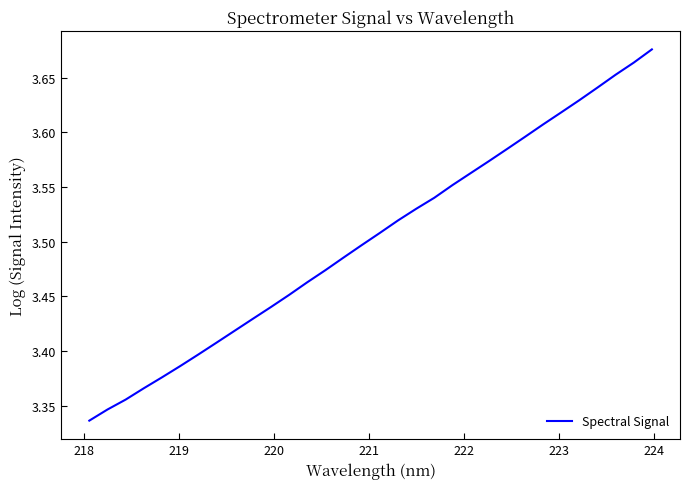

What is the difference between the maximum and minimum values?

0.3